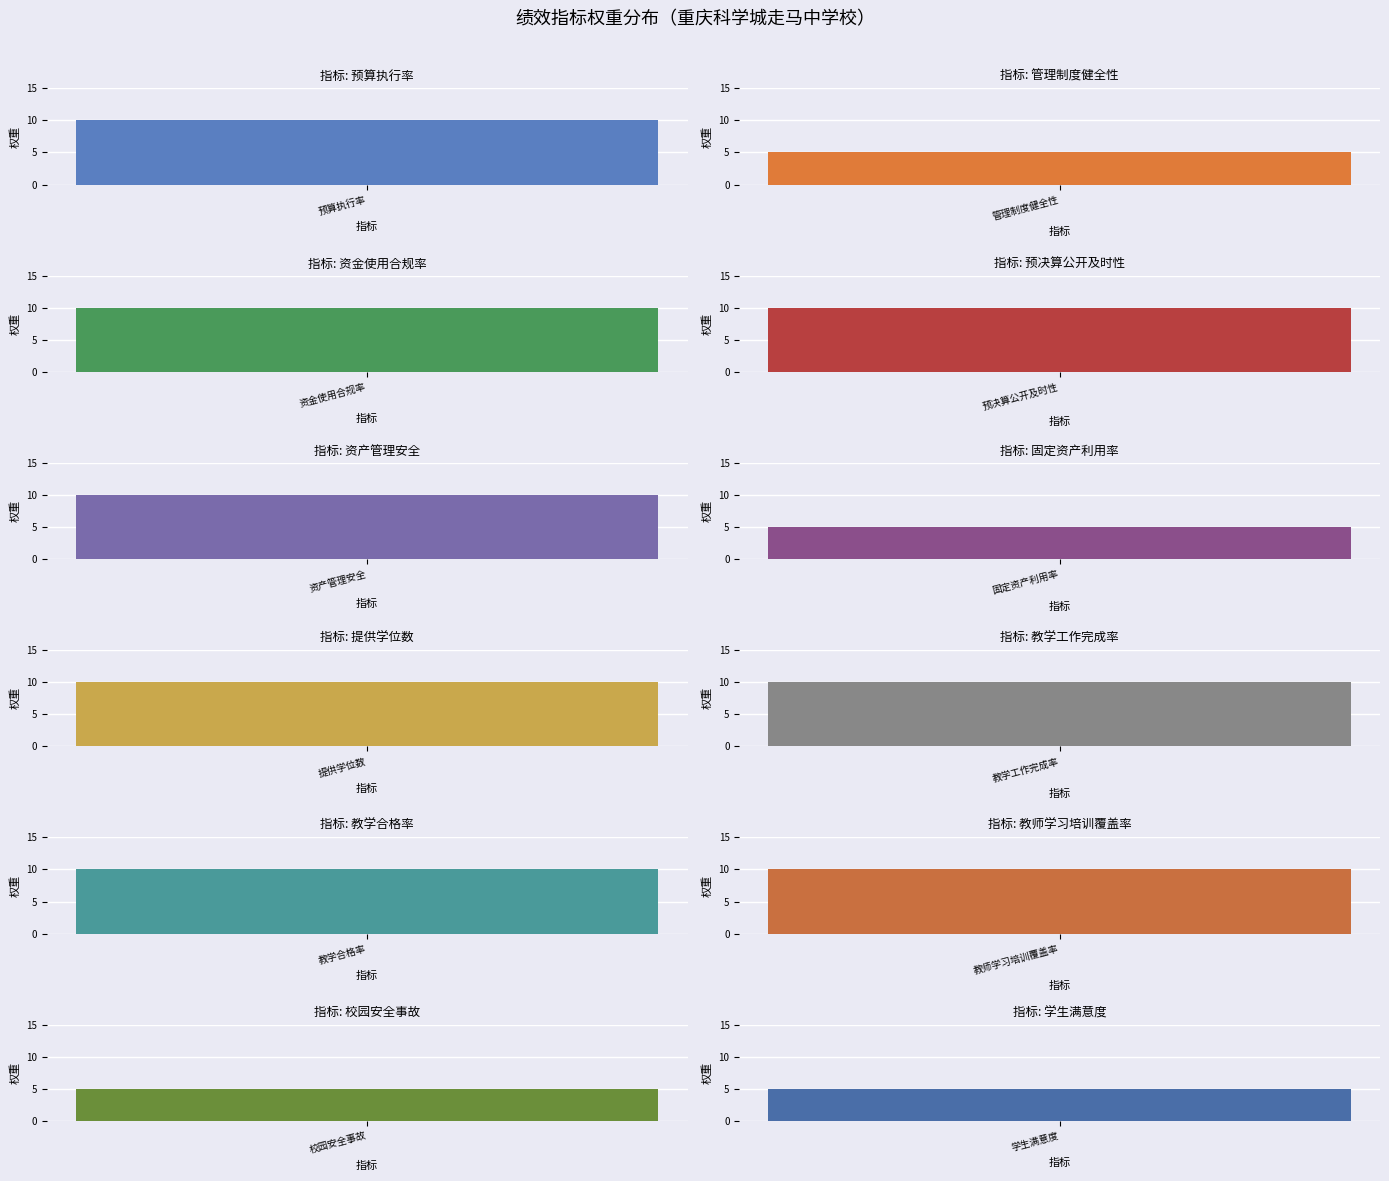

List the labels in order of value, smallest first.

管理制度健全性, 固定资产利用率, 校园安全事故, 学生满意度, 预算执行率, 资金使用合规率, 预决算公开及时性, 资产管理安全, 提供学位数, 教学工作完成率, 教学合格率, 教师学习培训覆盖率